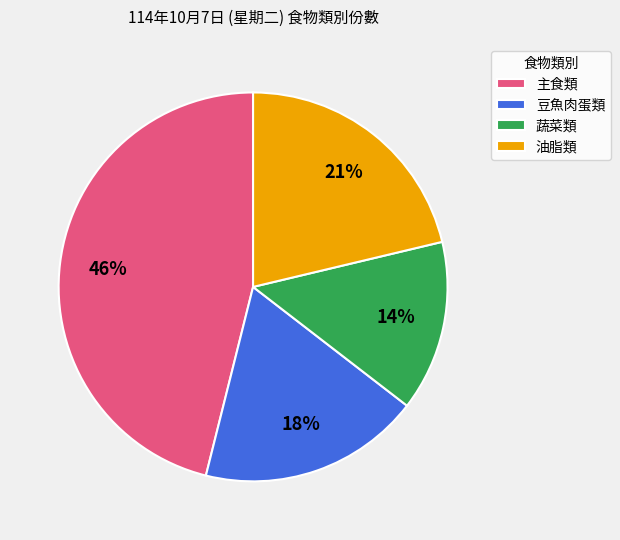

What is the ratio of the value at 蔬菜類 to the value at 油脂類?

0.7